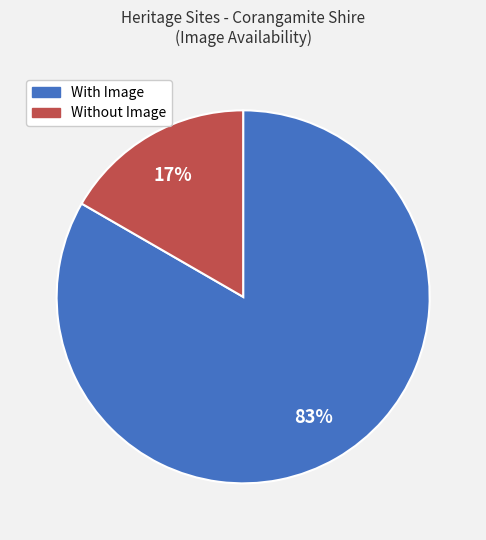

Is there a majority slice in this chart?

Yes